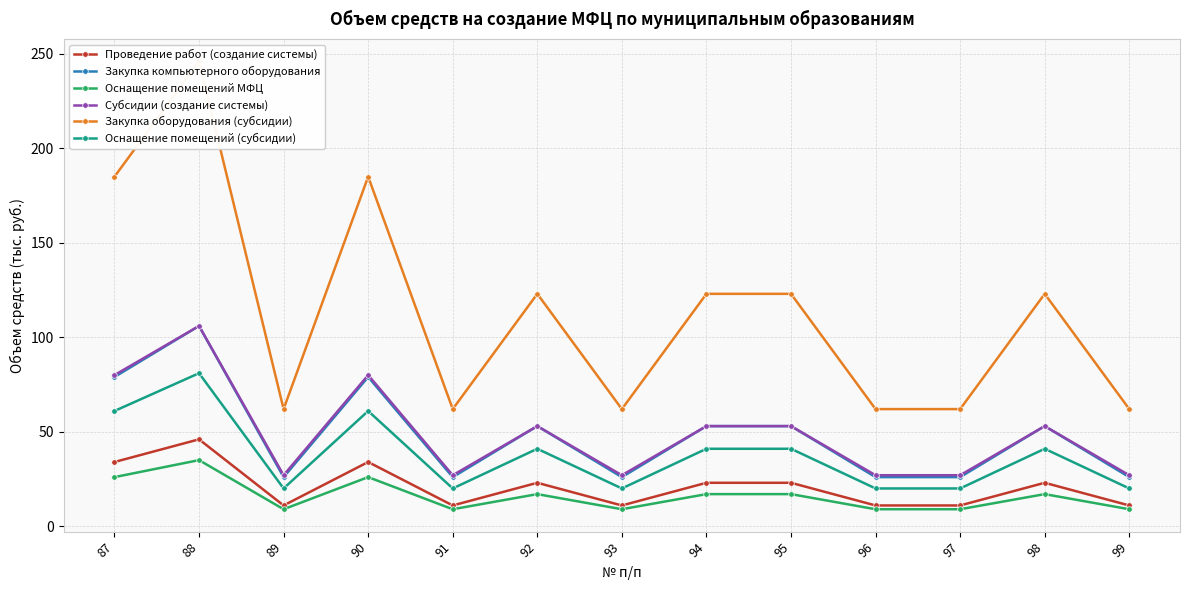

Which has a higher value, 88 or 96?

88